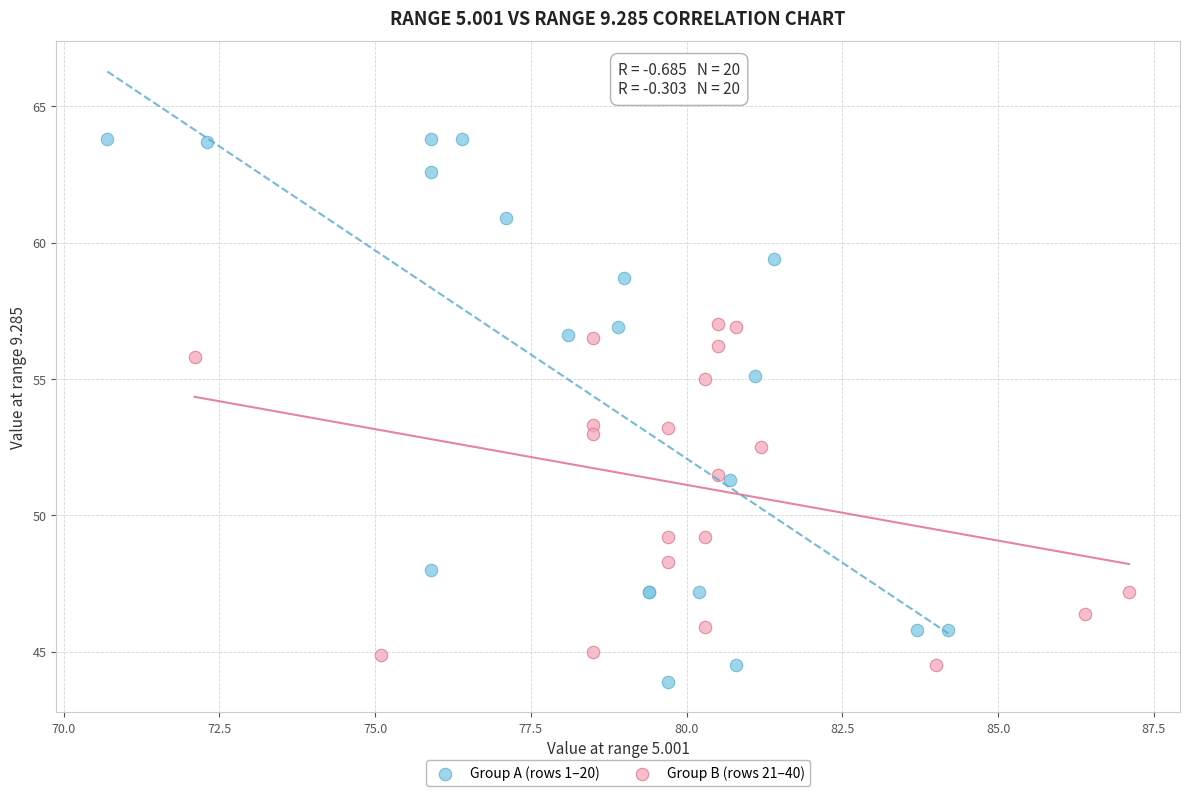

What are all the series names shown in the legend?

Group A (rows 1–20), Group B (rows 21–40)